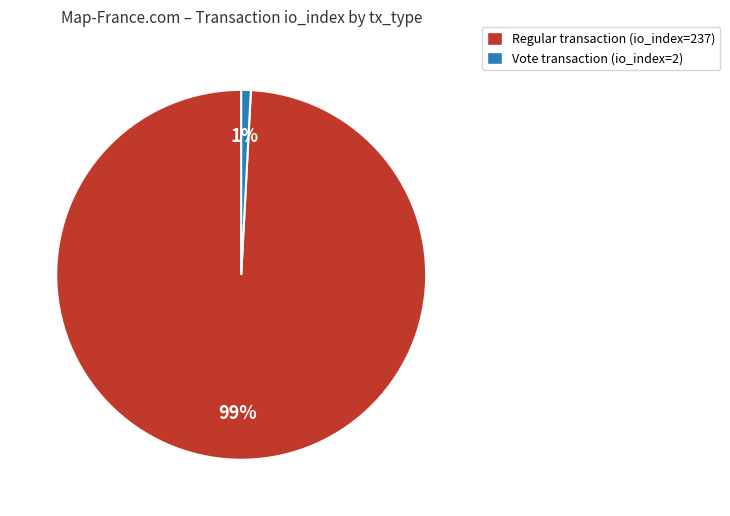

Is there a majority slice in this chart?

Yes